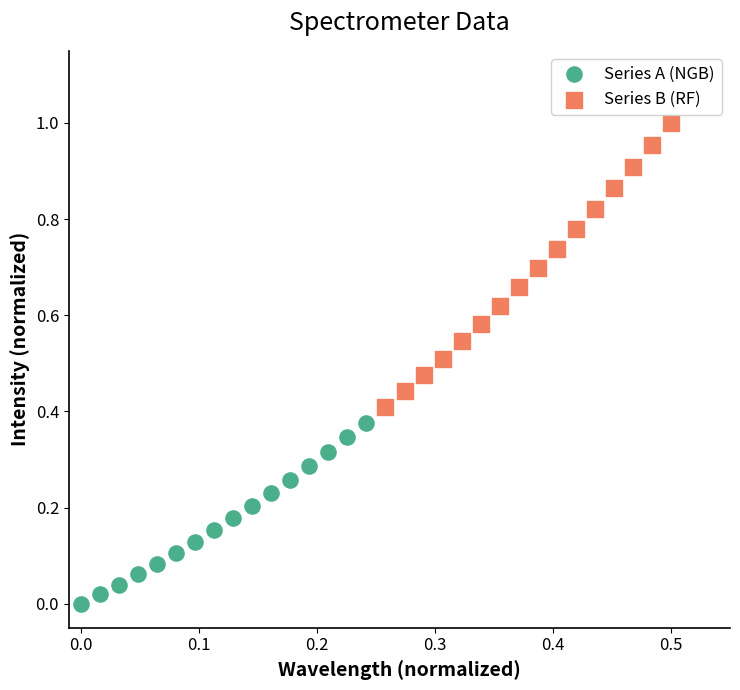

Which series reaches the minimum Y coordinate?

Series A (NGB)